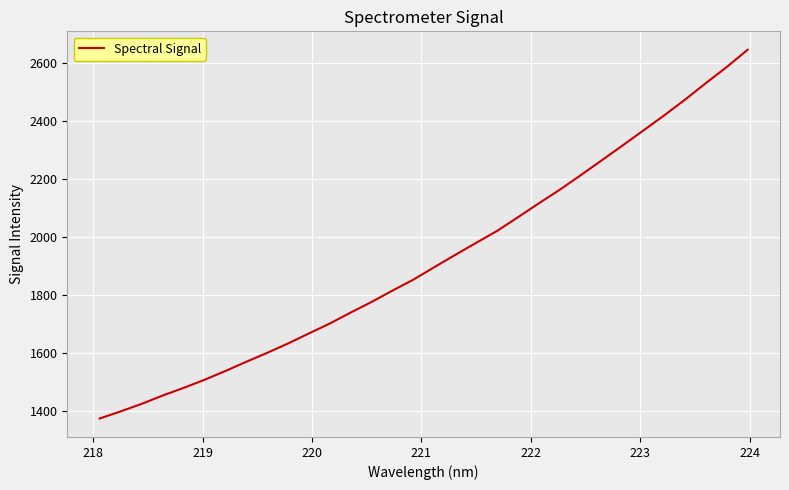

What is the difference between the maximum and minimum values?

1272.5